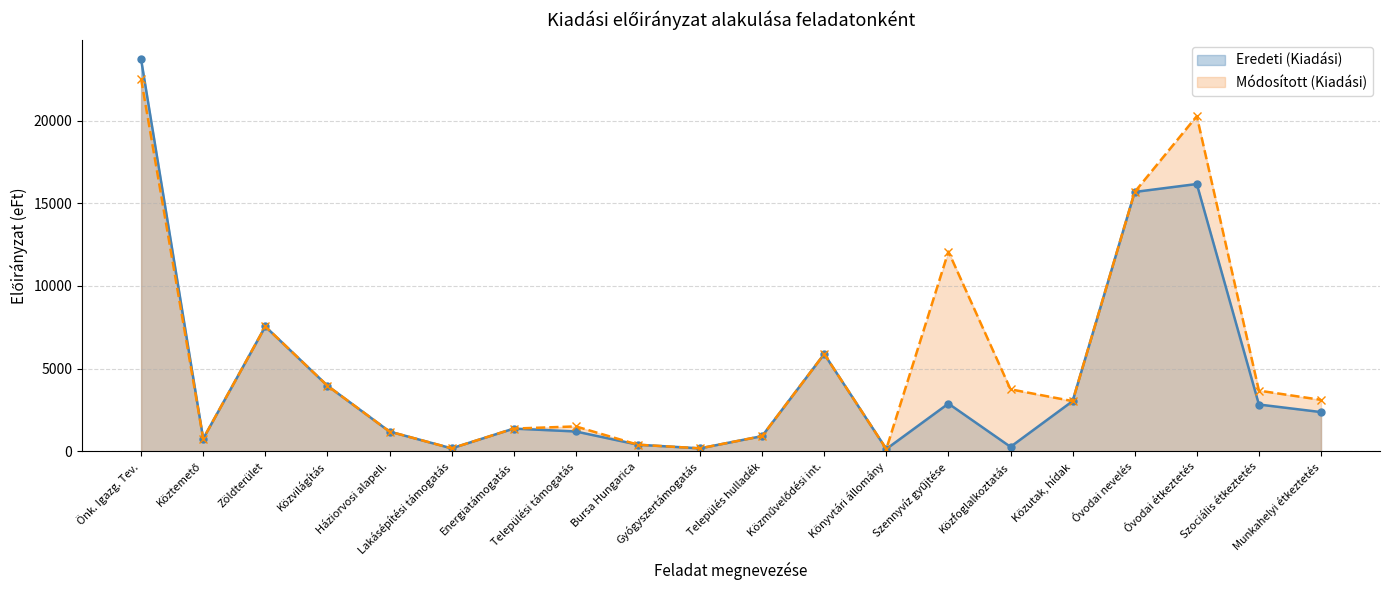

Is the value of Eredeti (Kiadási) at Könyvtári állomány greater than the value of Módosított (Kiadási) at Közvilágítás?

No